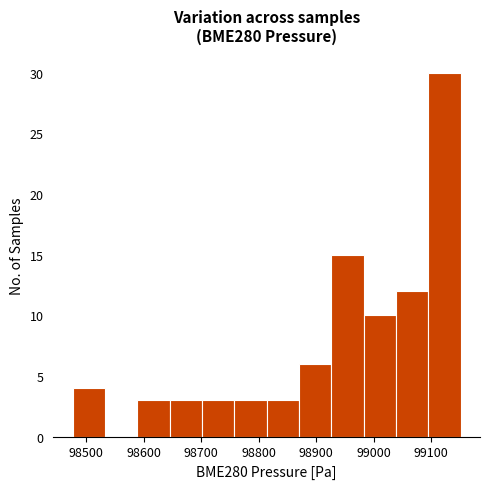

Reading left to right, list every bar in this chart as the range it spans on the x-axis followed by its height. Neither the bar edges nor the heights are printed on the chart, so give them approximately, as read against the axes.

98480 to 98530: 4
98530 to 98590: 0
98590 to 98650: 3
98650 to 98700: 3
98700 to 98760: 3
98760 to 98810: 3
98810 to 98870: 3
98870 to 98930: 6
98930 to 98980: 15
98980 to 99040: 10
99040 to 99090: 12
99090 to 99150: 30